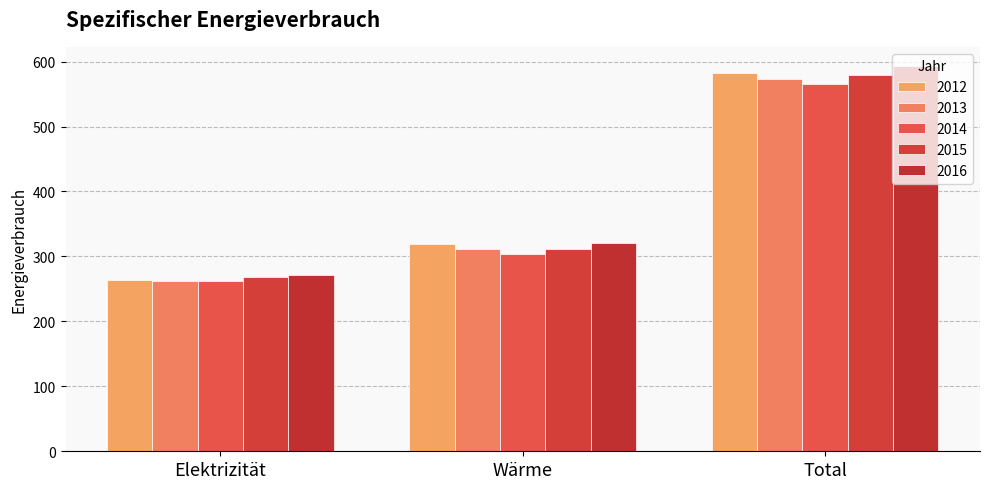

True or false: 2015 has a value of 198 at Wärme.

False